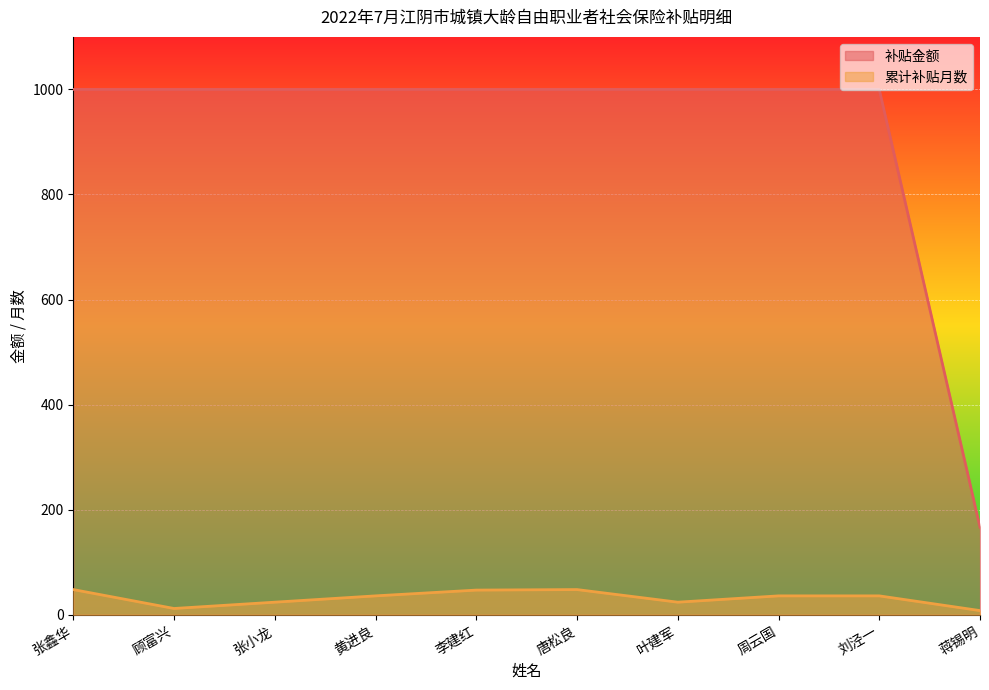

What value does the 累计补贴月数 series have at 蒋锡明?

8.0